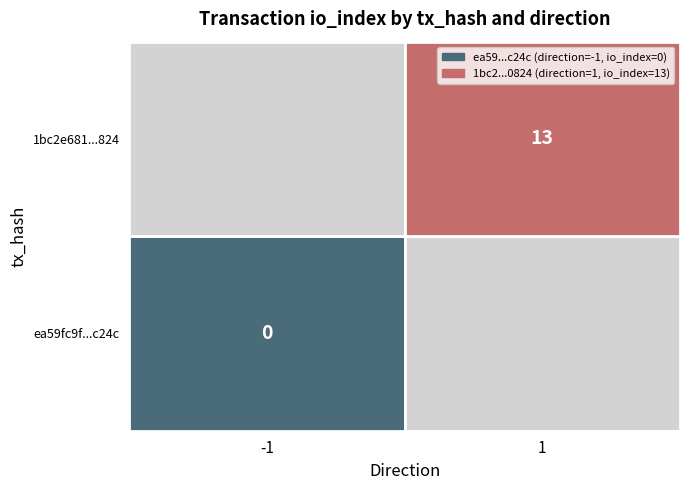

Count the number of categories in the chart.

2